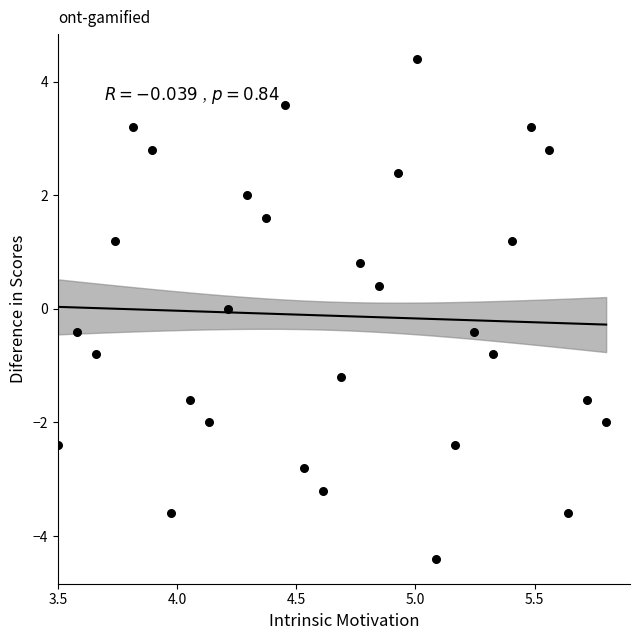

What is the range of X values (max minus min)?

2.3